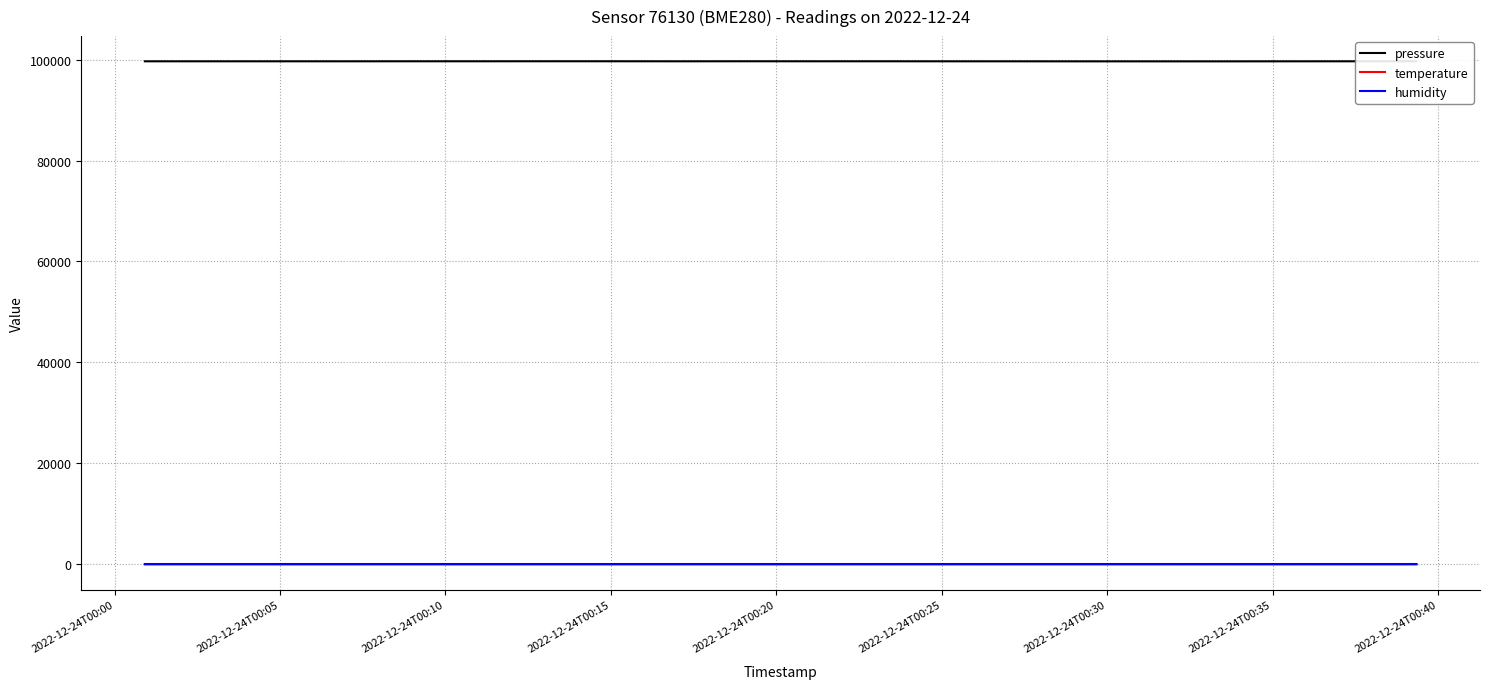

What is the maximum value for pressure?

99655.8